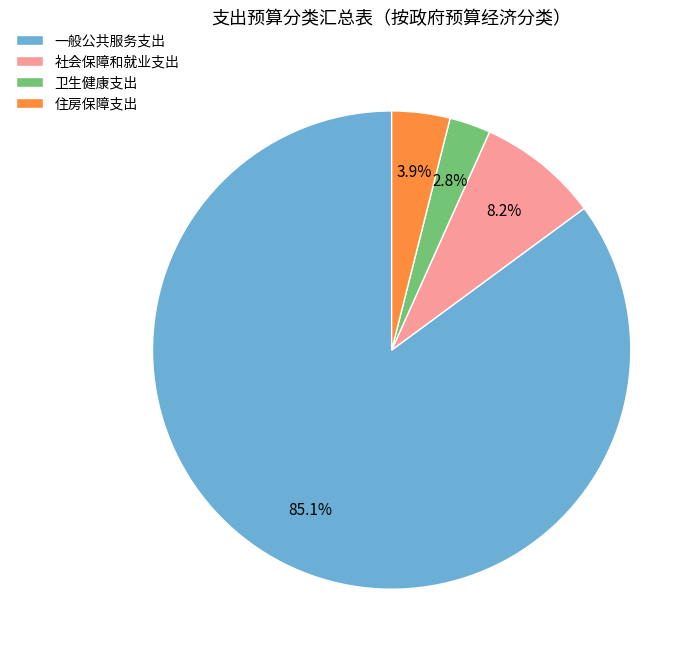

To the nearest percent, what is the average slice percentage?

25%